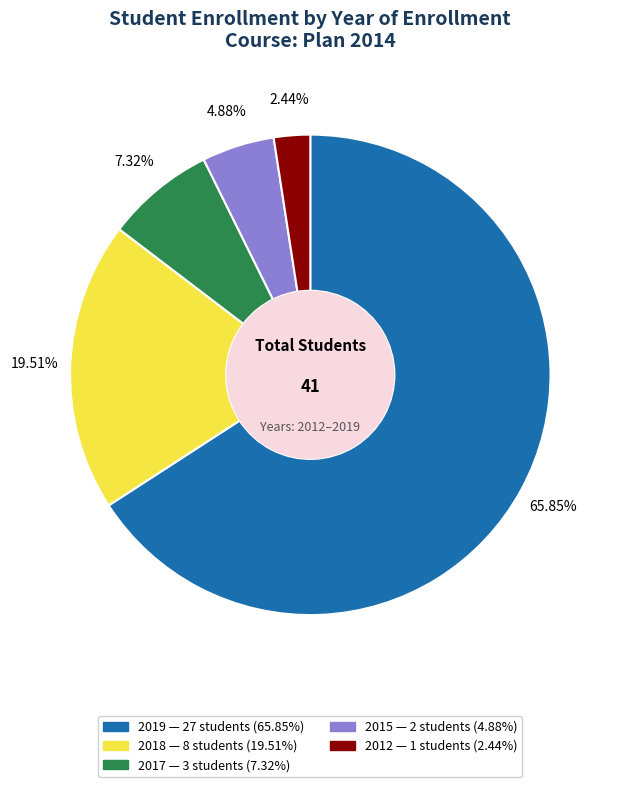

Between 2019 and 2015, which is larger?

2019